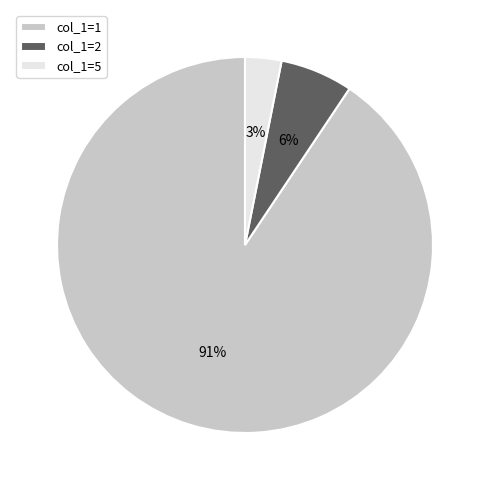

Which has a higher value, col_1=2 or col_1=5?

col_1=2